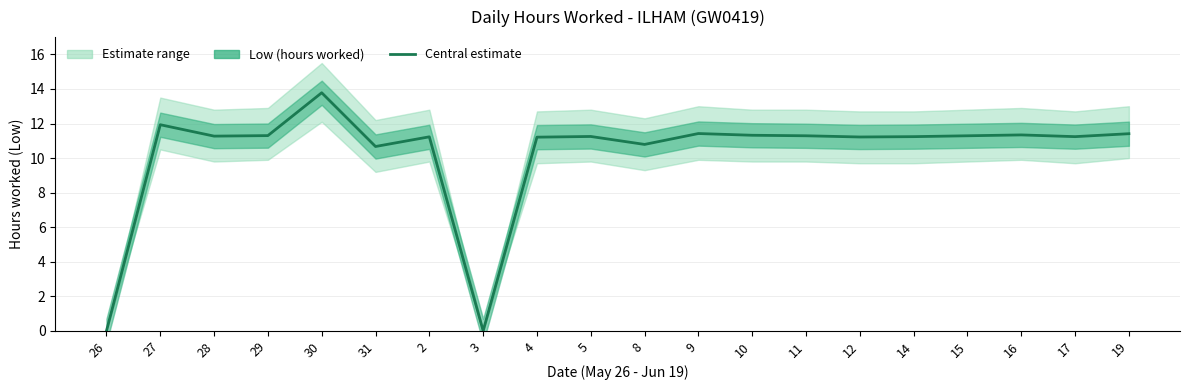

What is the difference between the second highest and second lowest values?

11.9